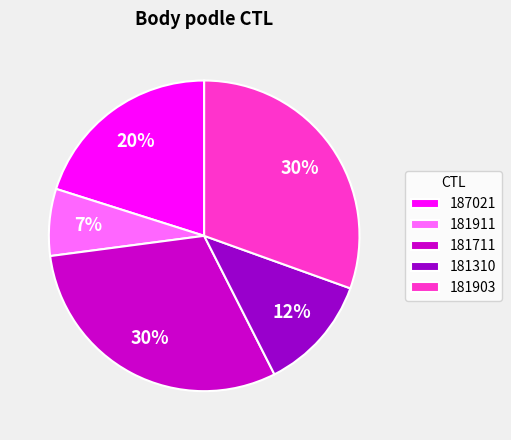

Does 181911 account for over 50% of the chart?

No